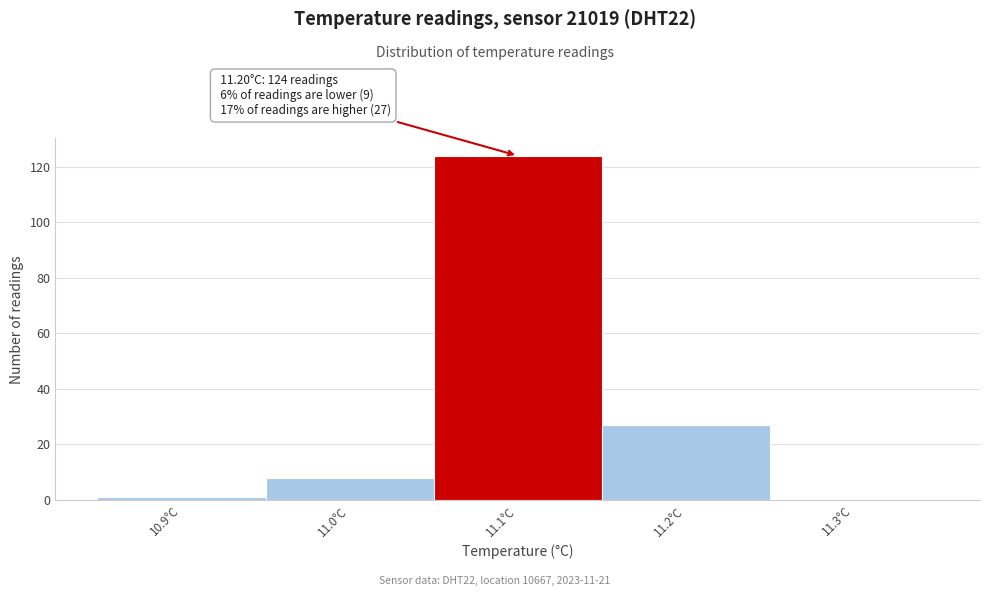

Reading right to left, extract all data points from this chart.

11.3°C=0	11.2°C=27	11.1°C=124	11.0°C=8	10.9°C=1